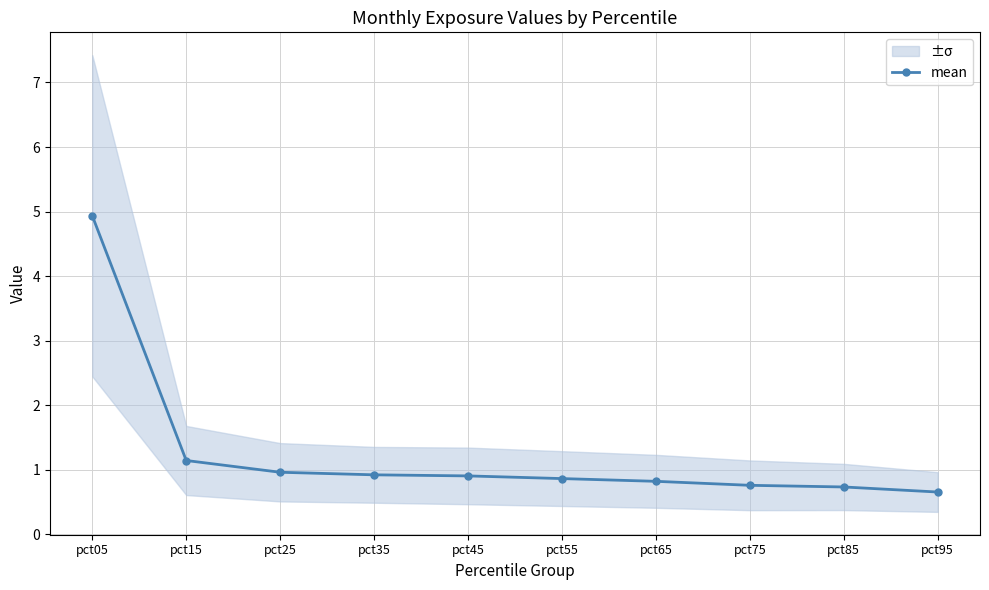

True or false: the data has more than 1 interior local peaks.

False